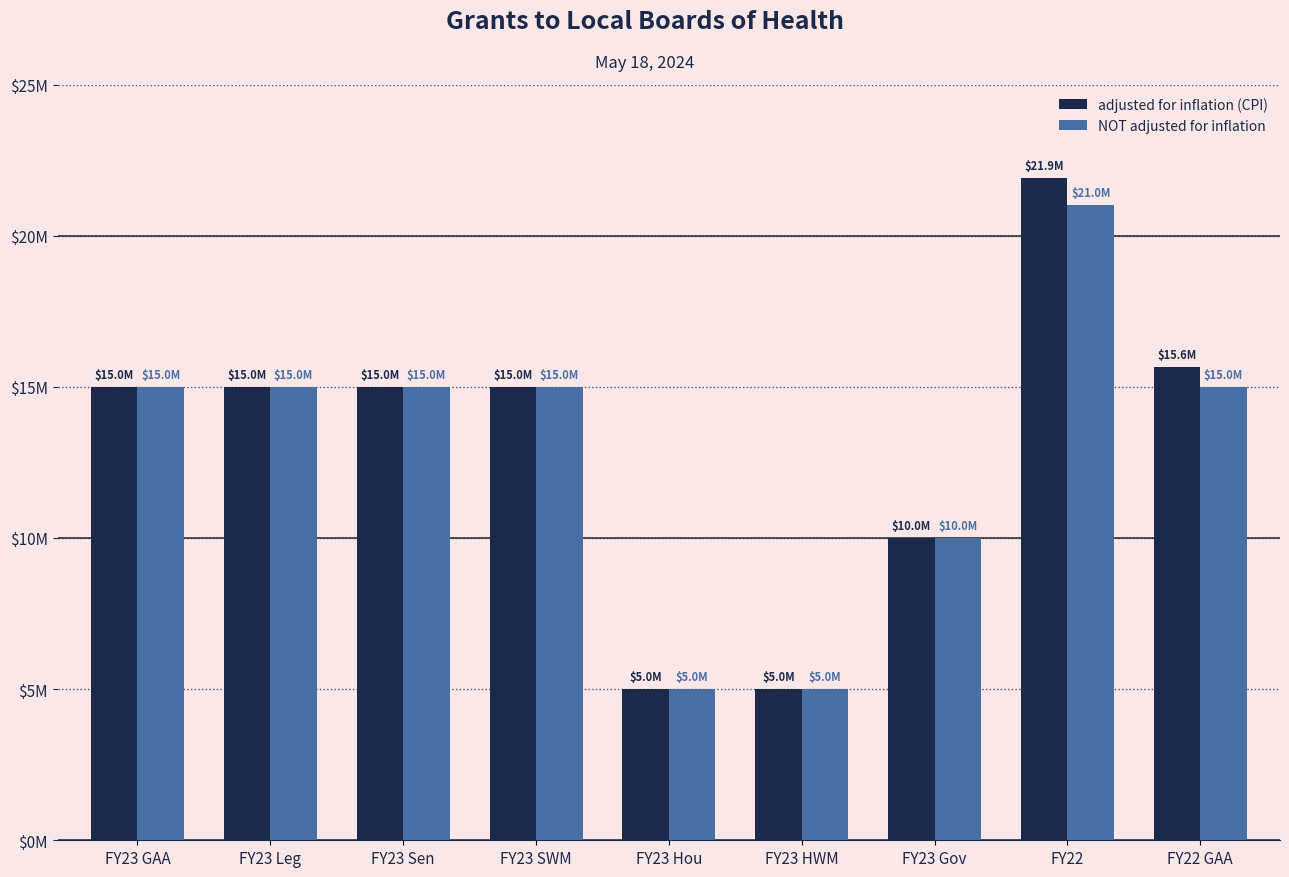

Does the chart contain stacked bars?

No